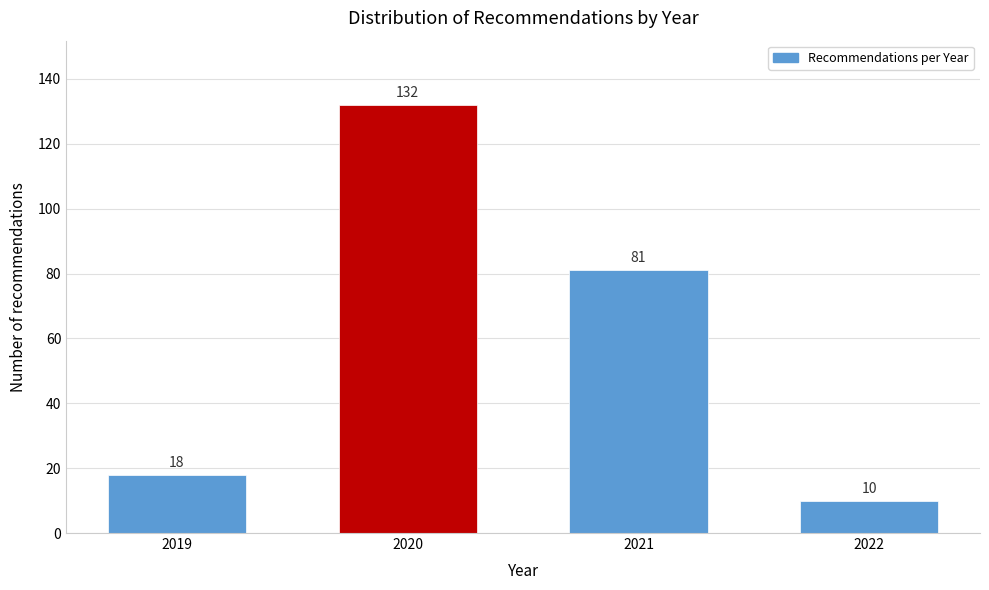

Reading left to right, list all the values displayed in this chart.

2019=18	2020=132	2021=81	2022=10